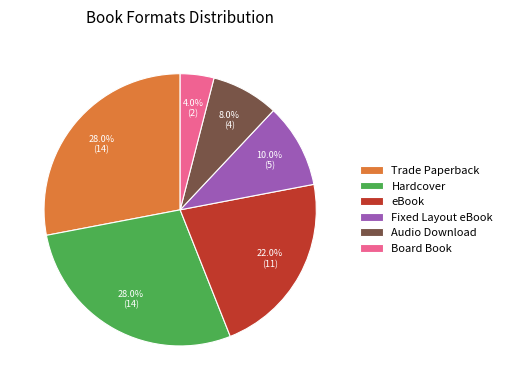

To the nearest percent, what percentage of the pie is Hardcover?

28%